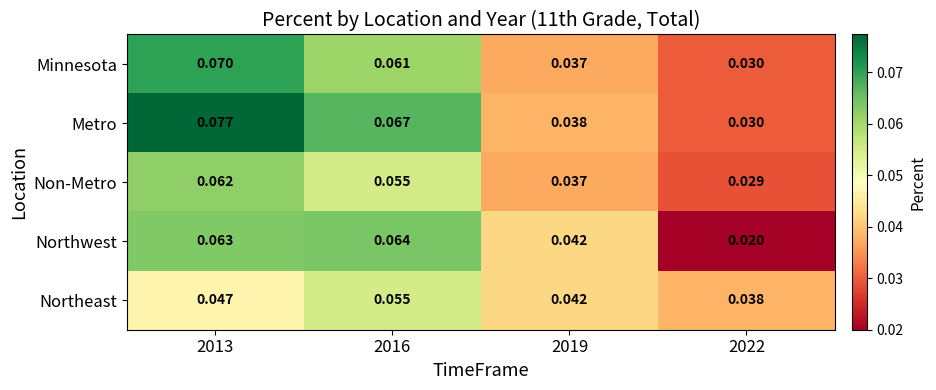

Which series has the largest range (max minus min)?

Metro